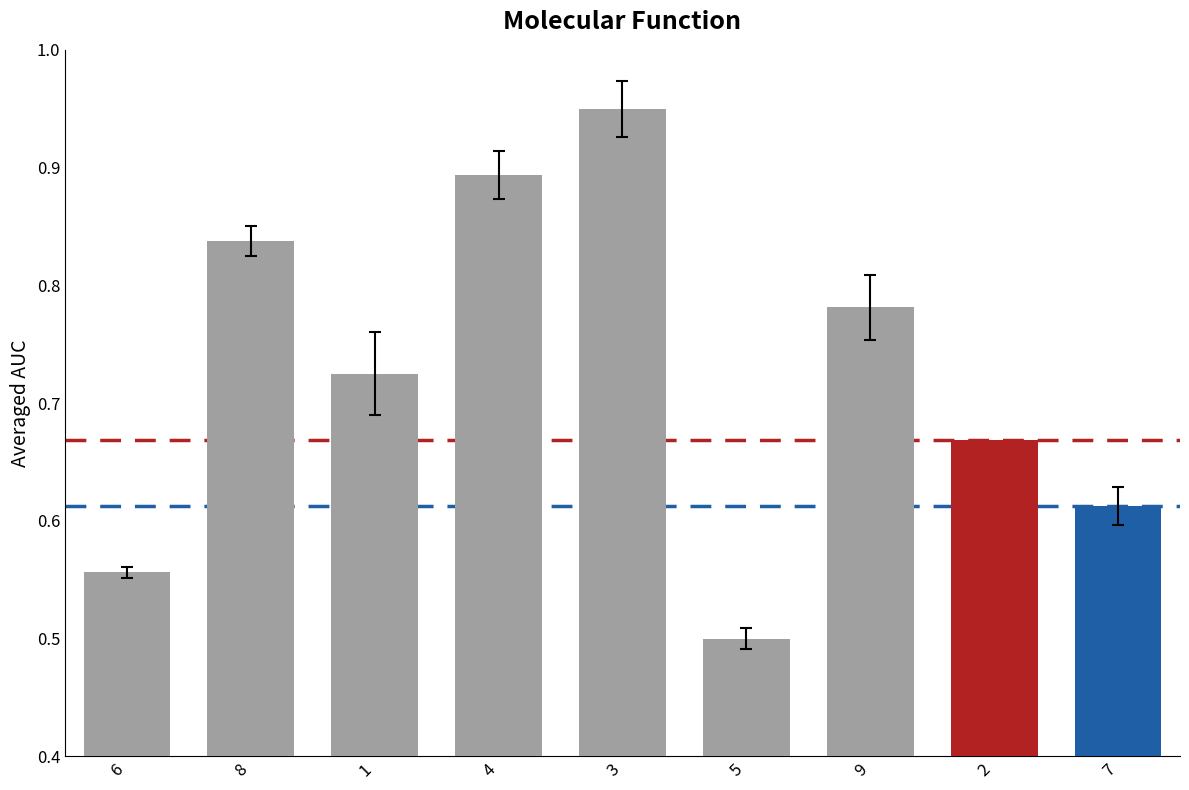

How many values are between 0 and 1?

9